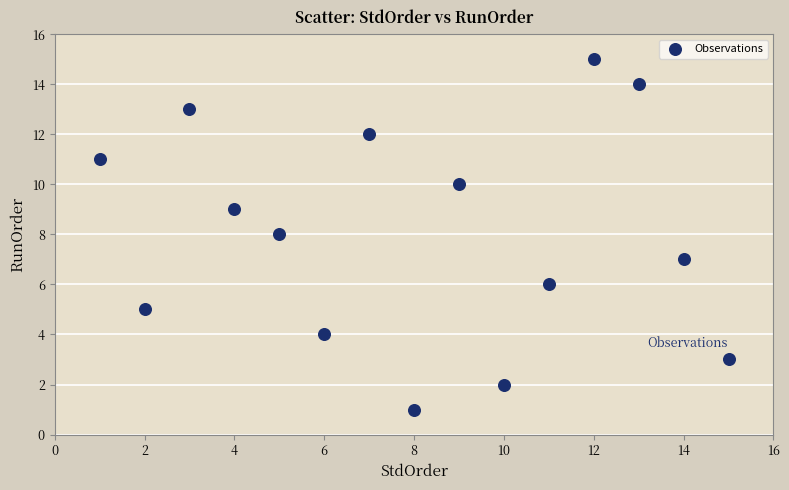

What is the range of X values (max minus min)?

14